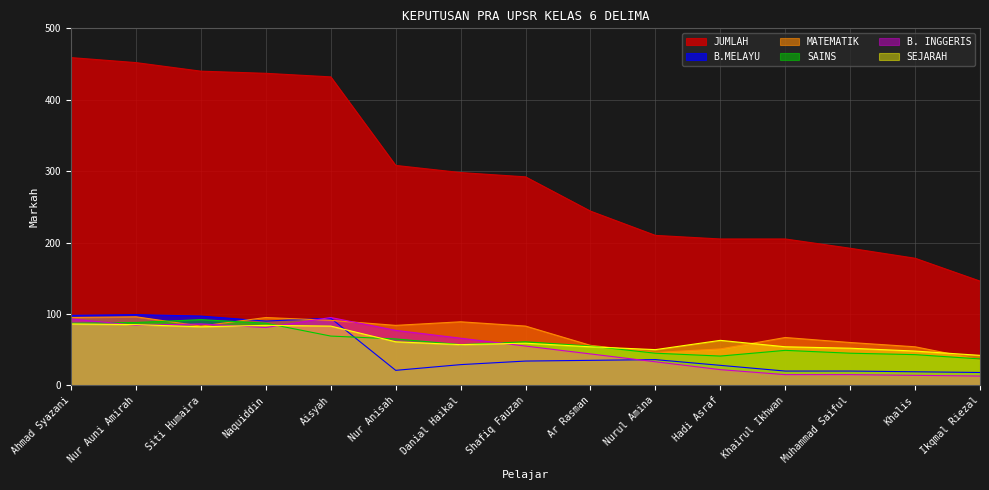

What position from the left is Nur Anisah?

6